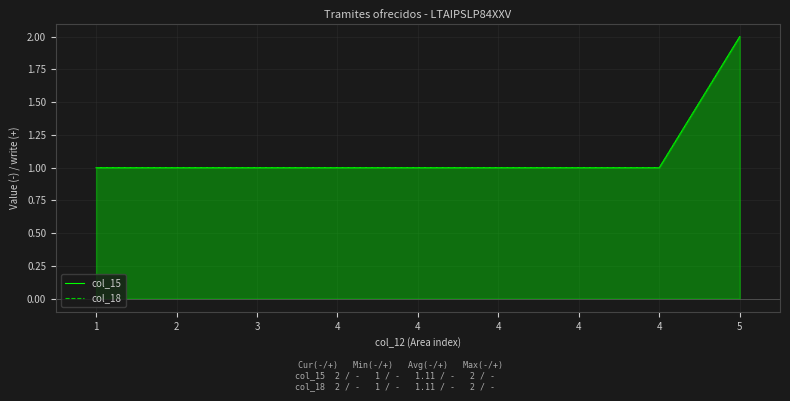

Count the col_18 values in the range 1 to 2.

9